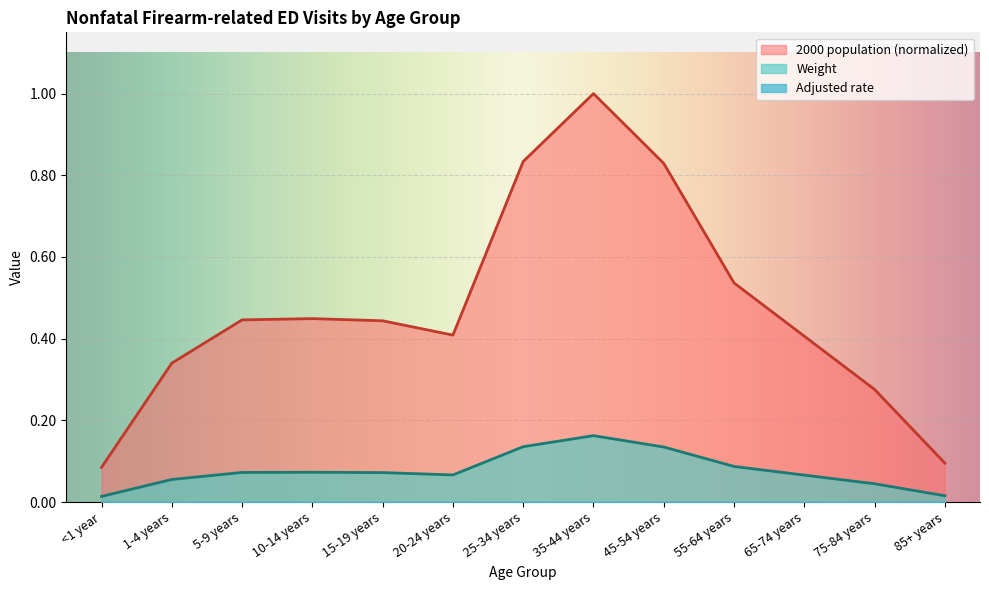

What is the label of the 6th point from the left?

20-24 years